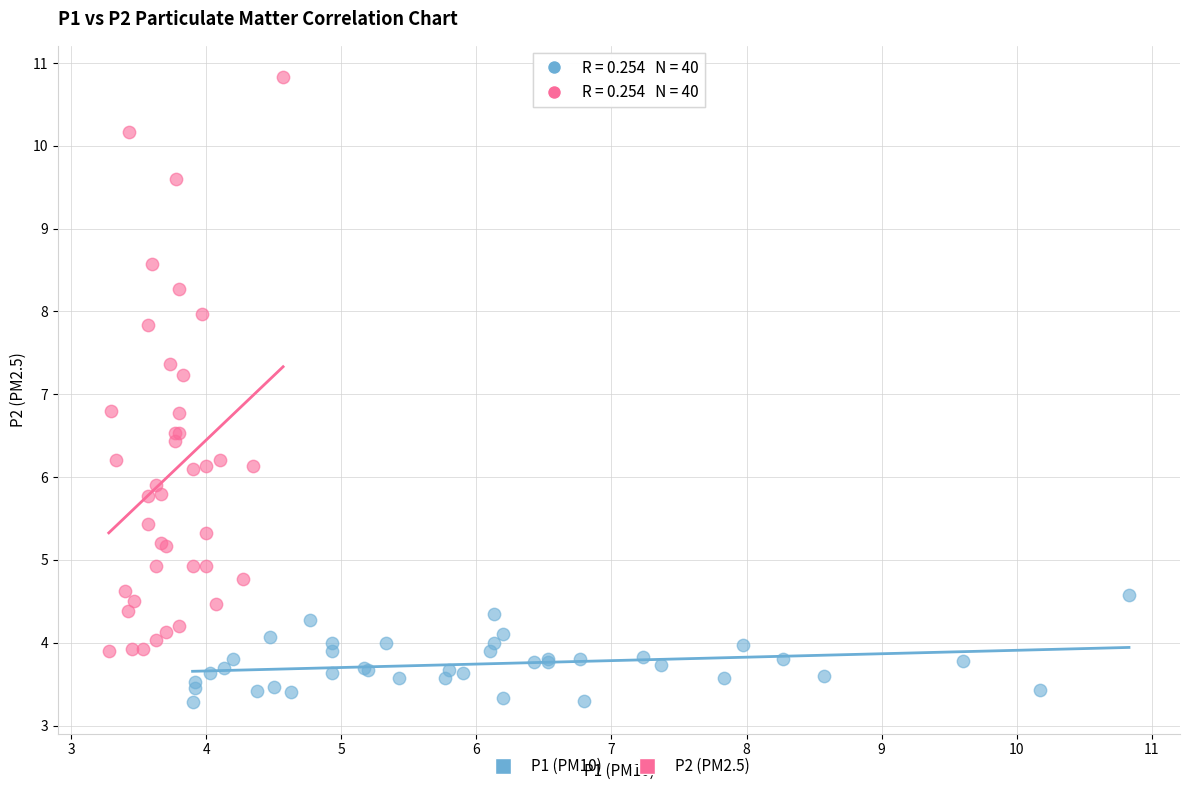

Which series reaches the maximum Y coordinate?

P2 (PM2.5)